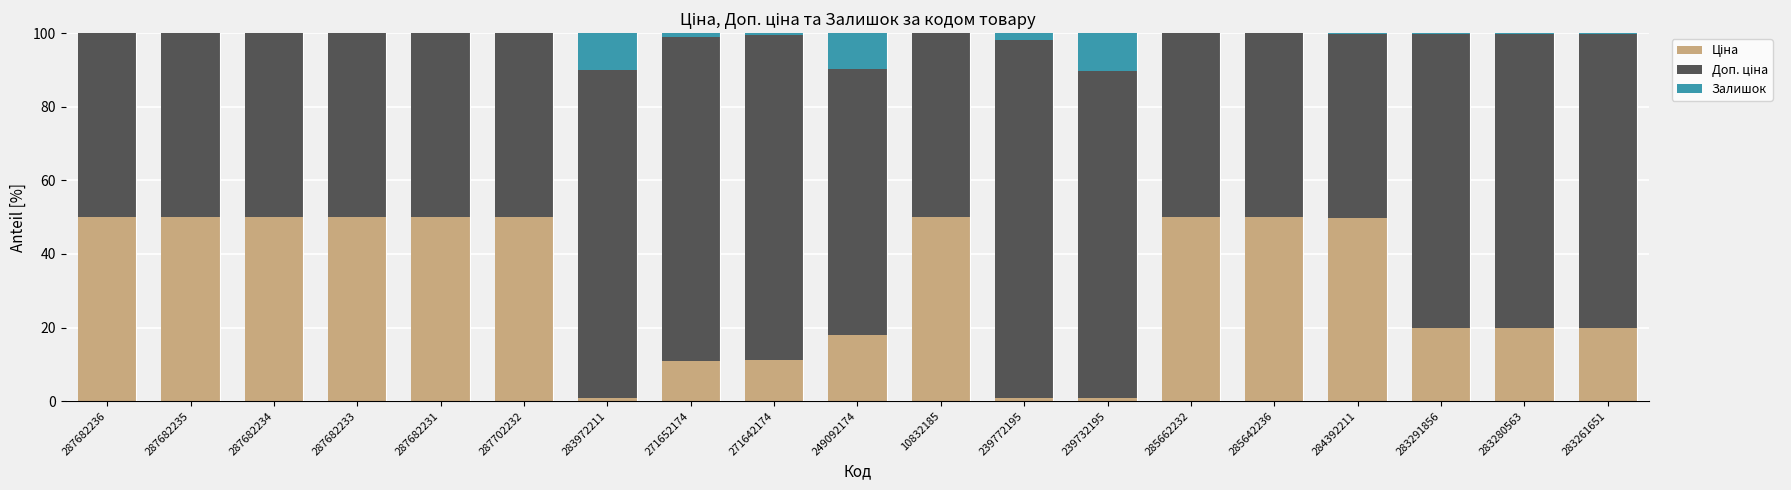

How many data points does each series have?

19